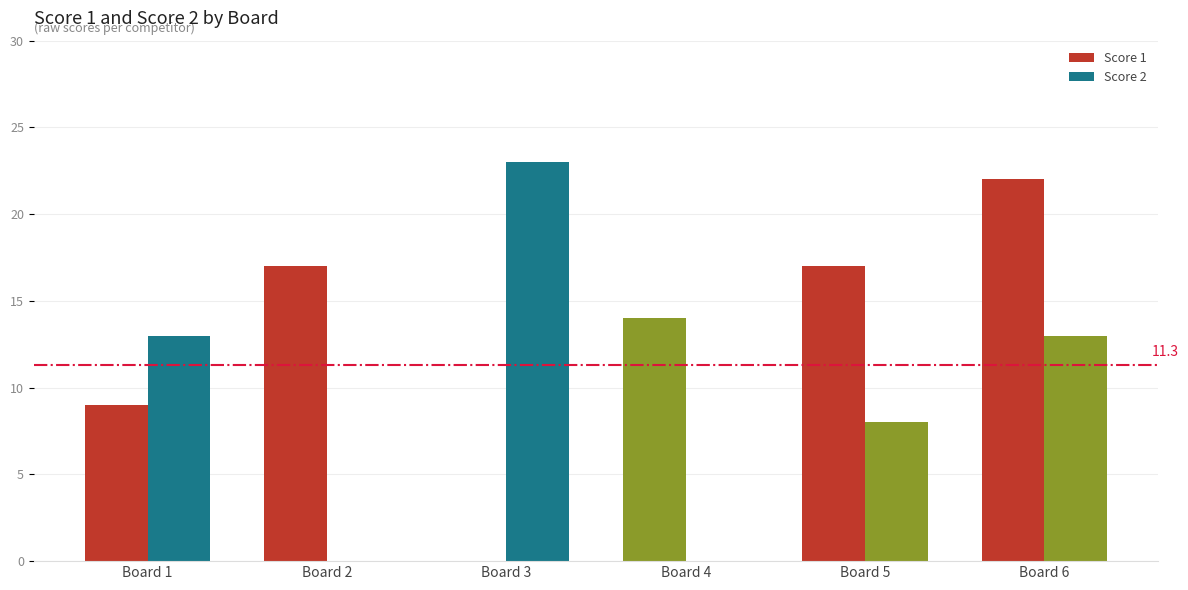

Reading left to right, list all the values displayed in this chart.

Score 1: 9	17	0	14	17	22
Score 2: 13	0	23	0	8	13